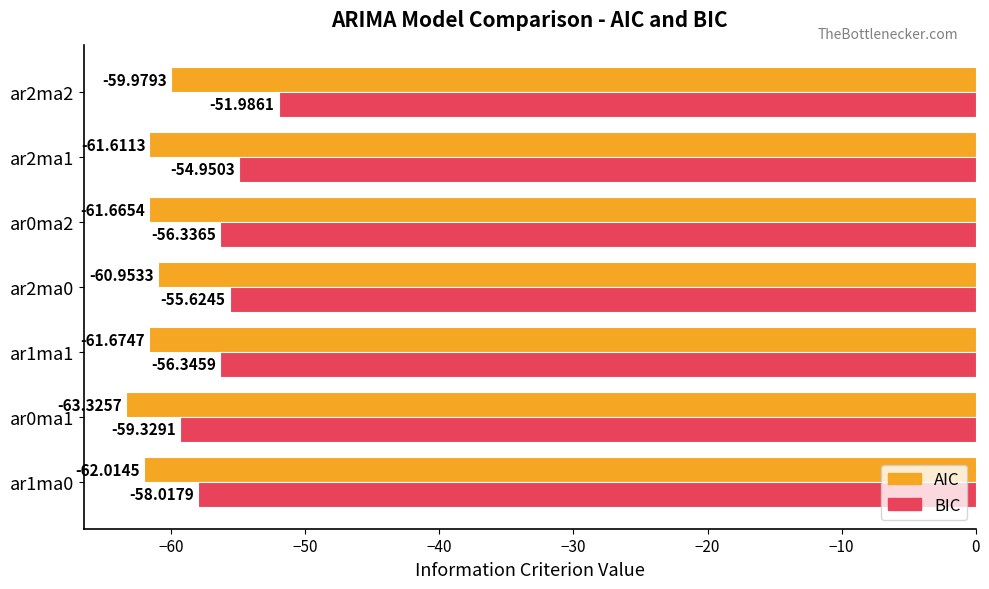

Between ar2ma1 and ar2ma2, which series saw the biggest shift?

BIC